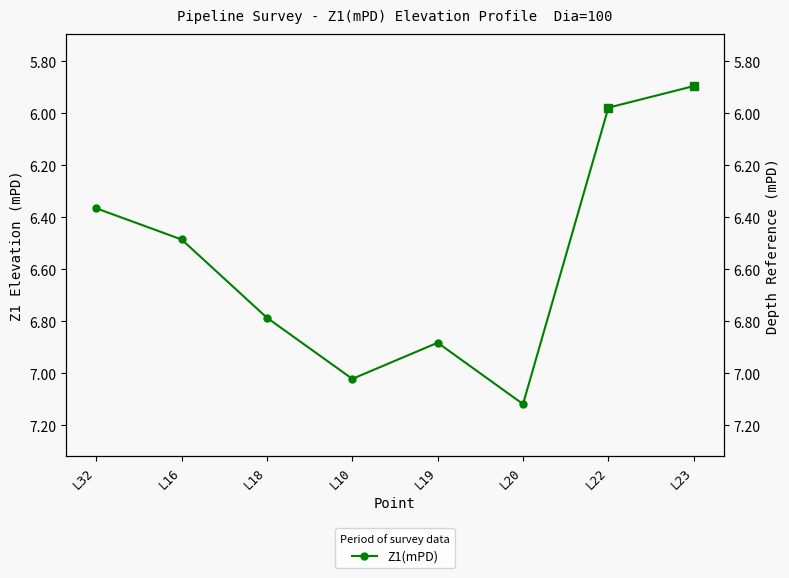

How many interior local valleys (lower than both neighbors) does the data have?

1